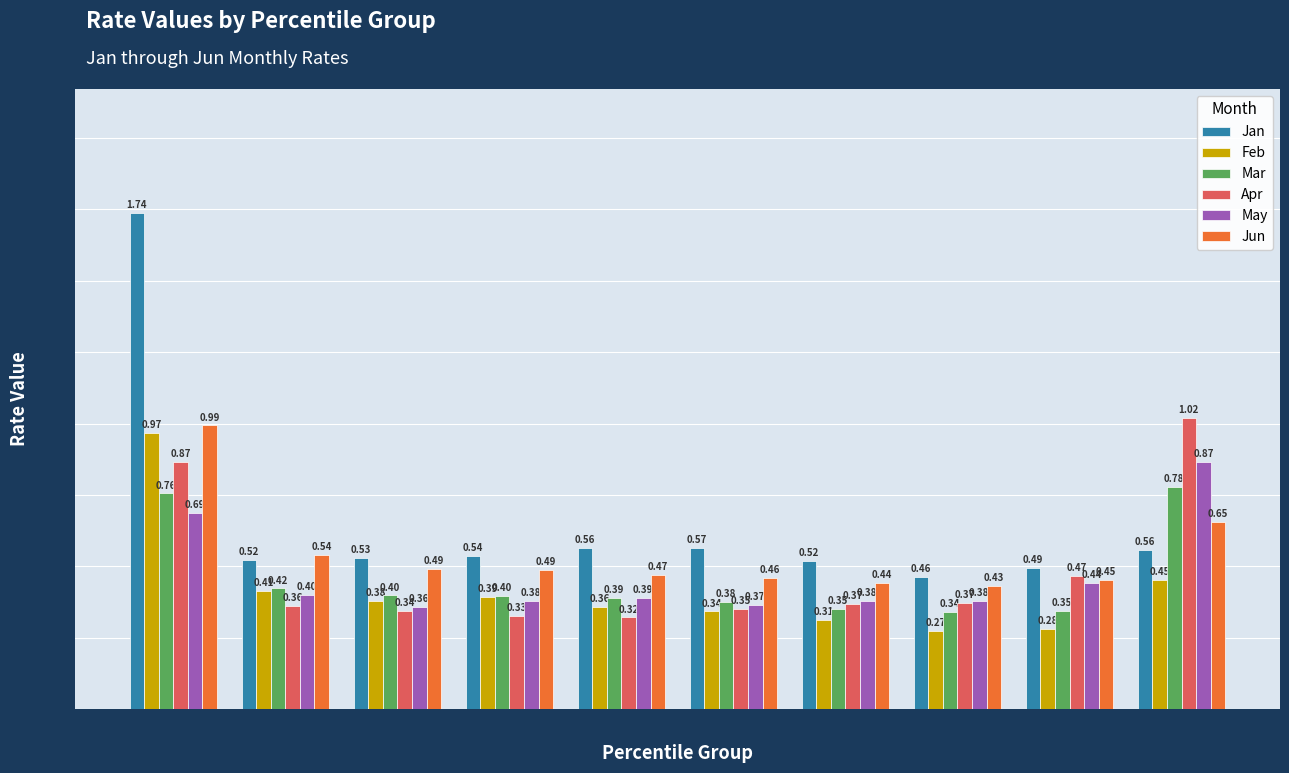

What are all the series names shown in the legend?

Jan, Feb, Mar, Apr, May, Jun